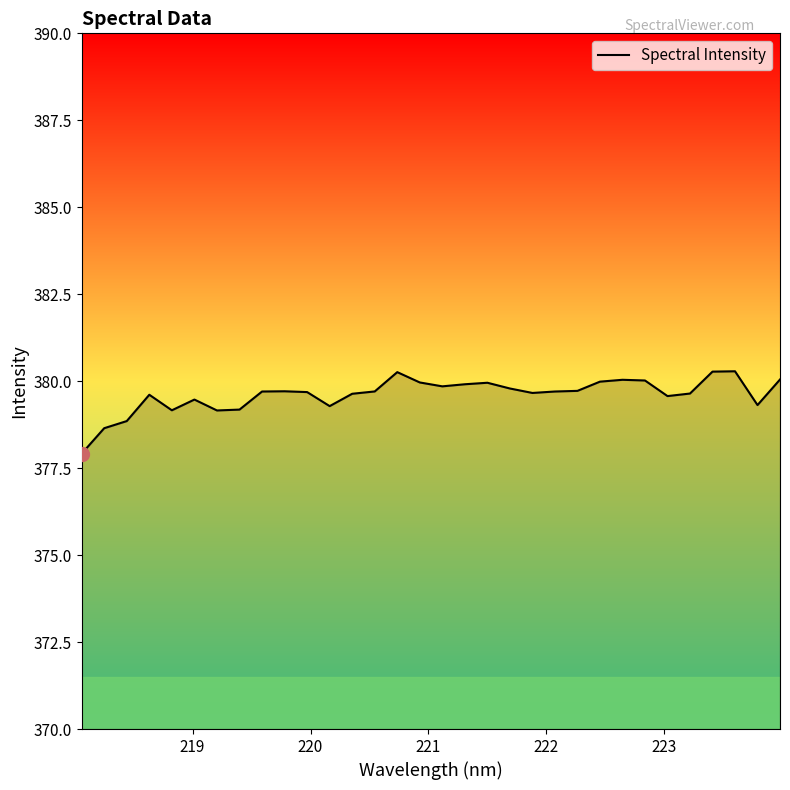

What is the minimum value shown in the chart?

377.9